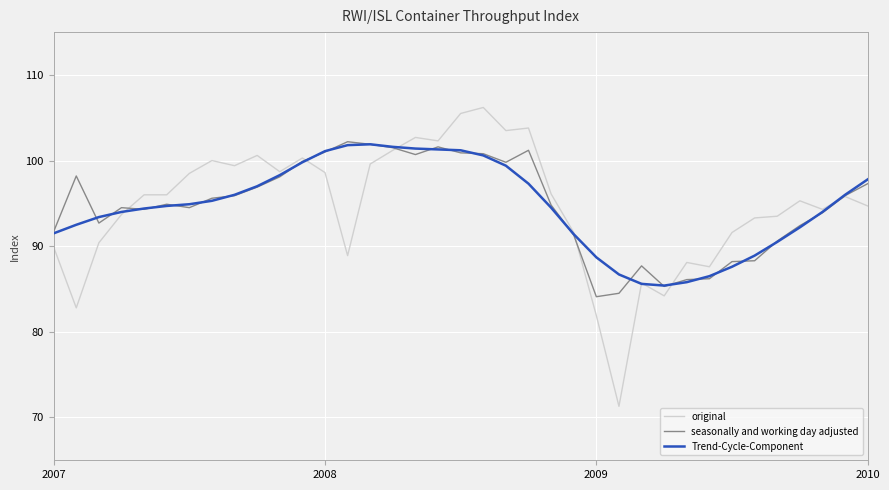

What is the maximum value shown in the chart?

106.2